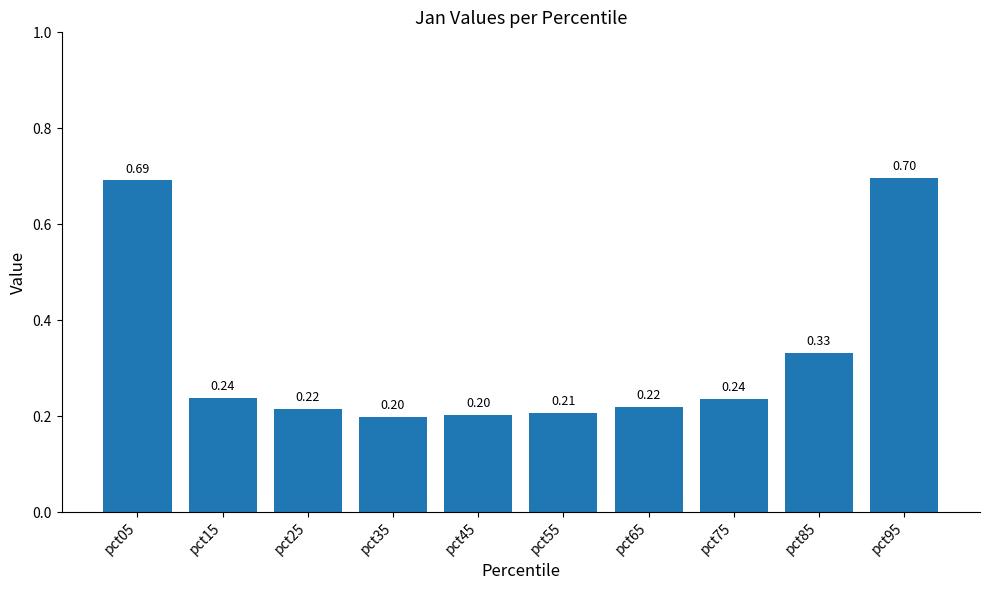

Is it true that the value at pct85 is 0.6?

False